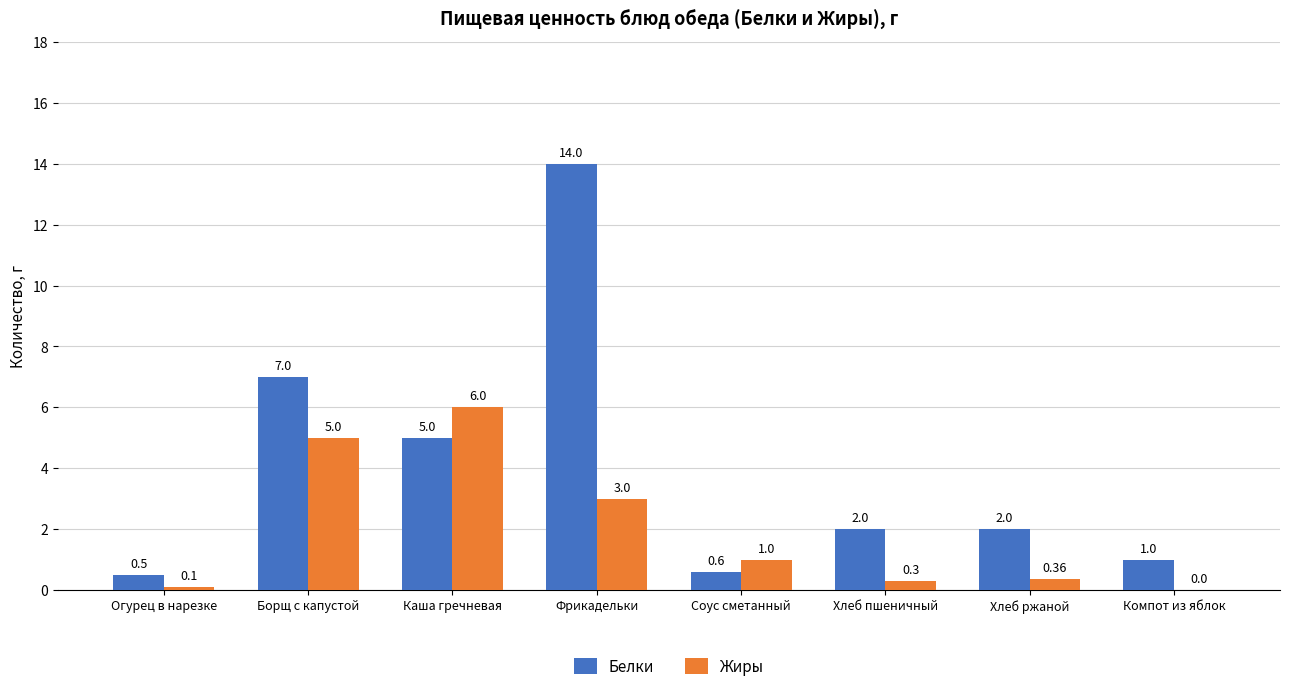

Which series has the widest spread of values?

Белки